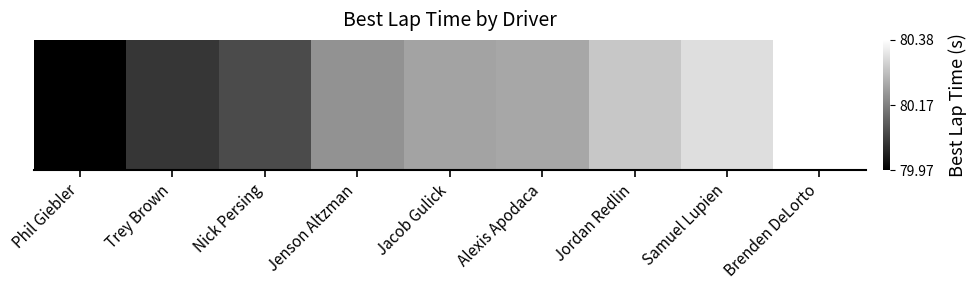

Approximately how many times larger is the value at Samuel Lupien compared to Jordan Redlin?

1.0